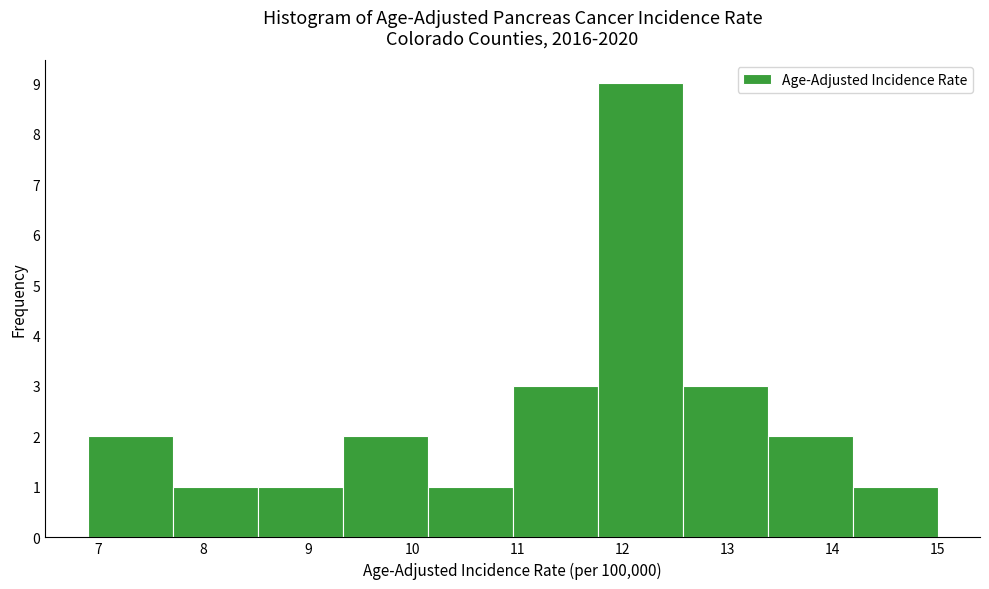

How tall is the bar that spans 8.52 to 9.33 on the x-axis? Neither the bar edges nor the heights are printed on the chart, so give them approximately, as read against the axes.

1